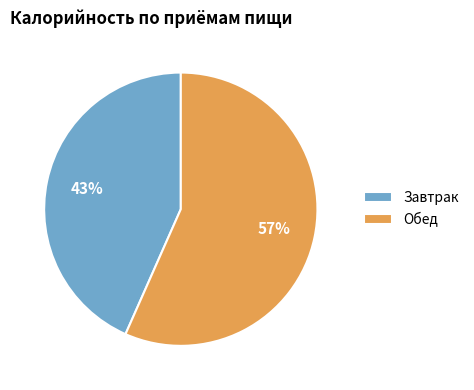

Which slice is the largest?

Обед